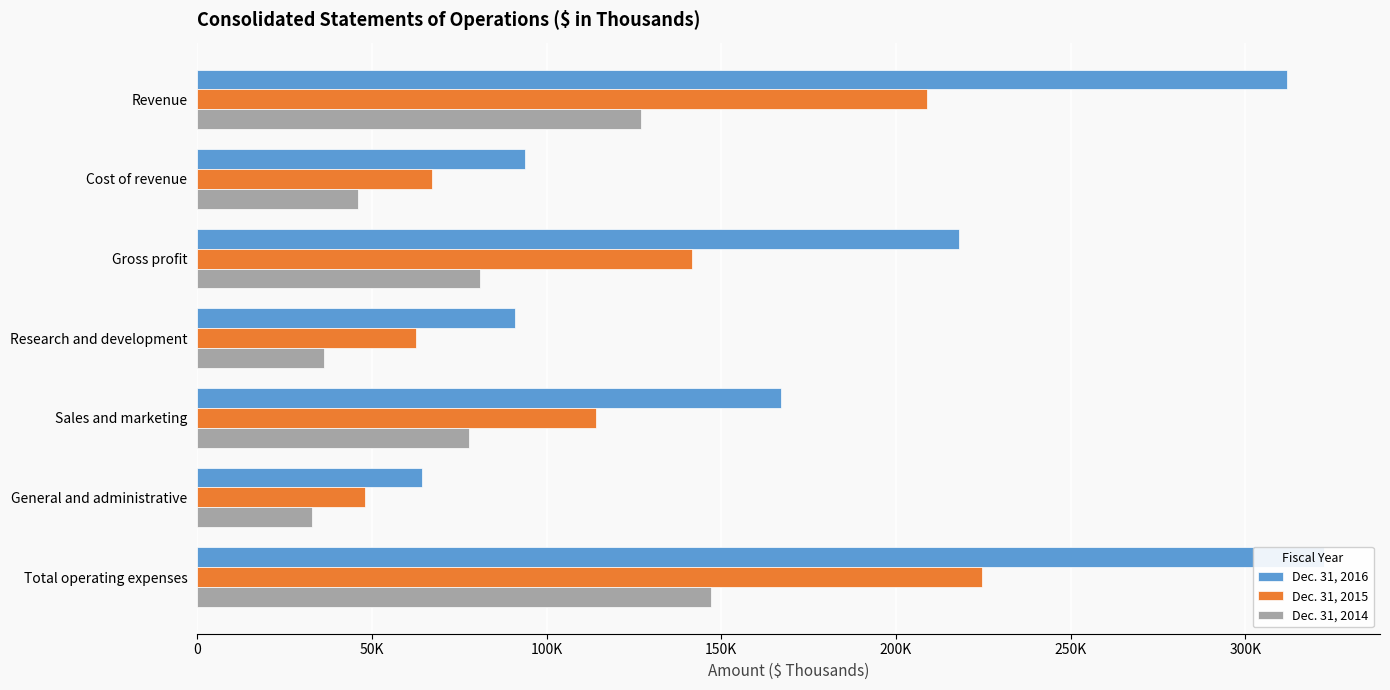

Which series has the widest spread of values?

Dec. 31, 2016